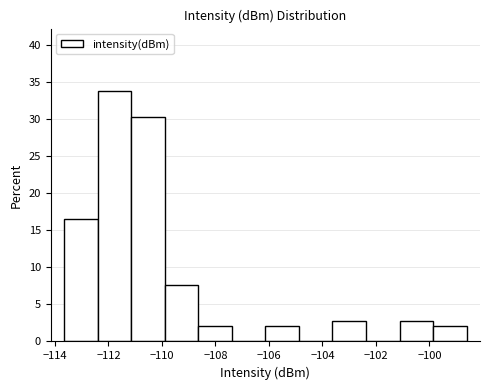

Over which range of the x-axis is the bar tallest?

-112.4 to -111.2